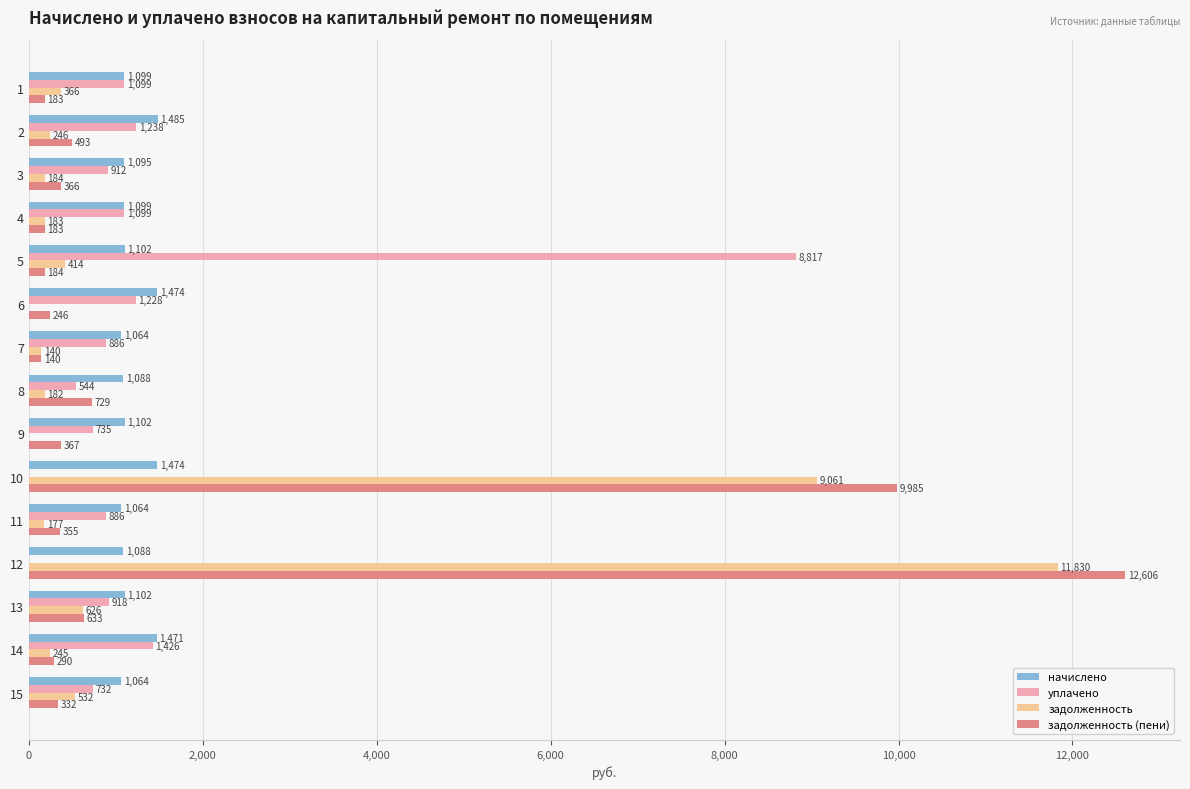

The начислено series shows 1063.6 at 7. True or false?

True